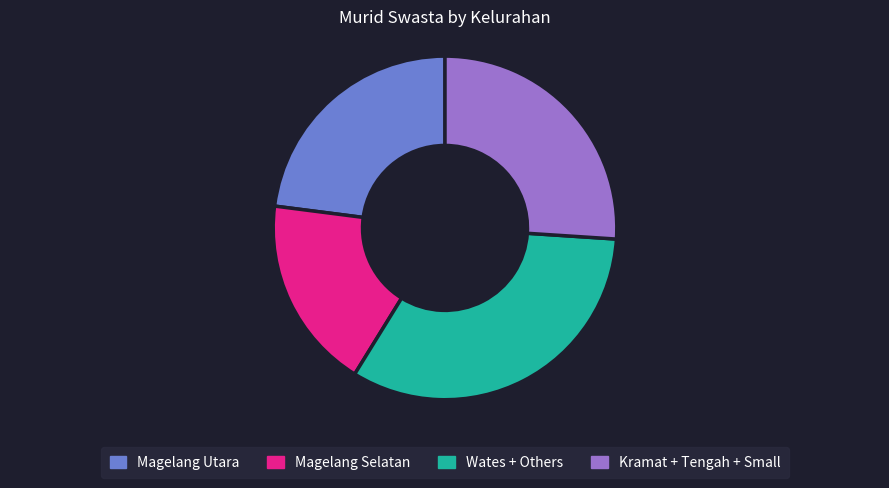

Count the number of slices in the pie.

4